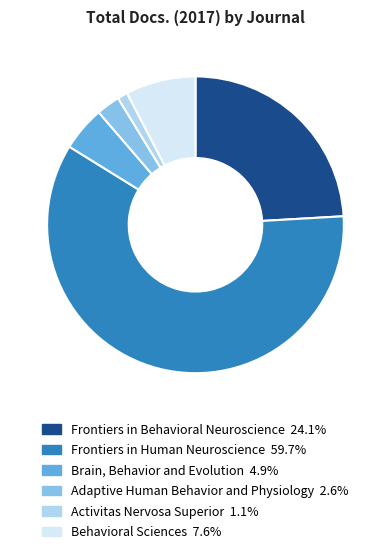

Which has a higher value, Brain, Behavior and Evolution or Frontiers in Human Neuroscience?

Frontiers in Human Neuroscience